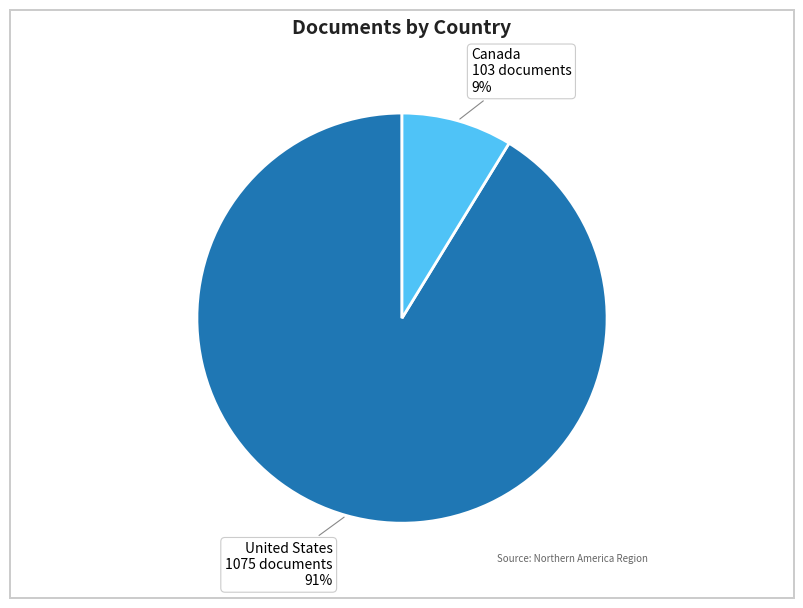

How many segments does this pie chart have?

2